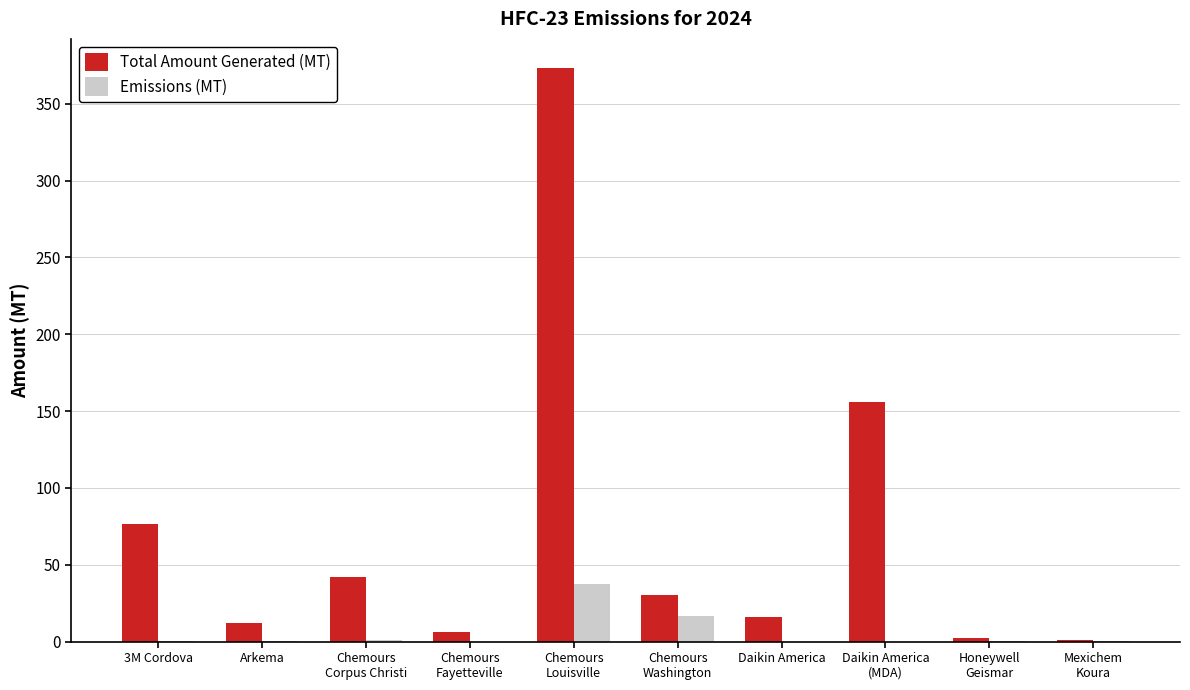

What are all the series names shown in the legend?

Total Amount Generated (MT), Emissions (MT)